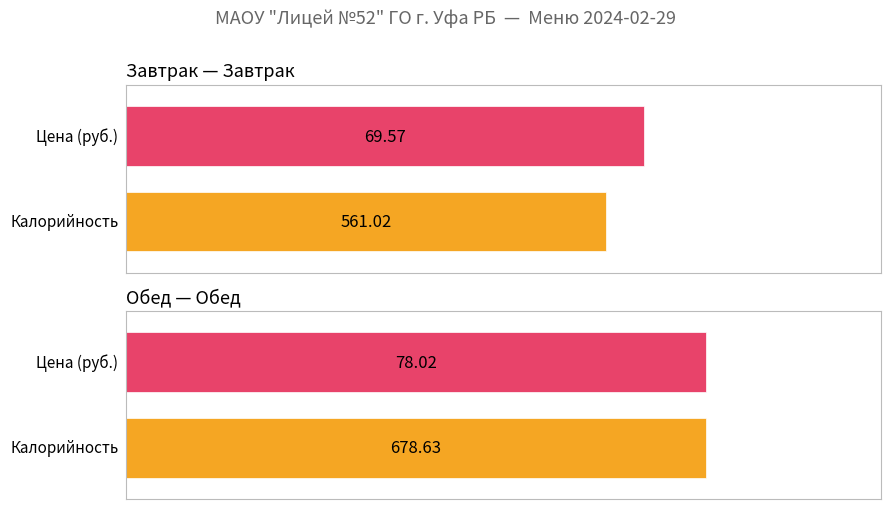

Which series changed the most between Завтрак and Обед?

Калорийность